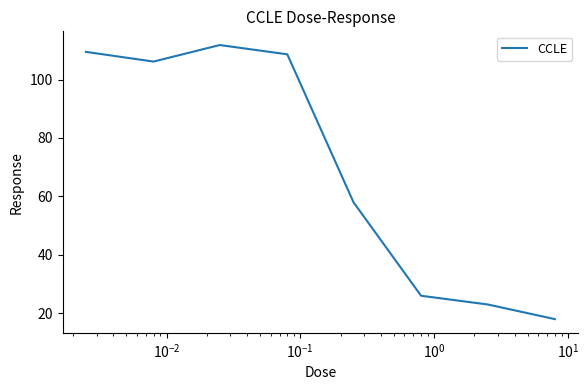

What is the sum of all values?

561.0